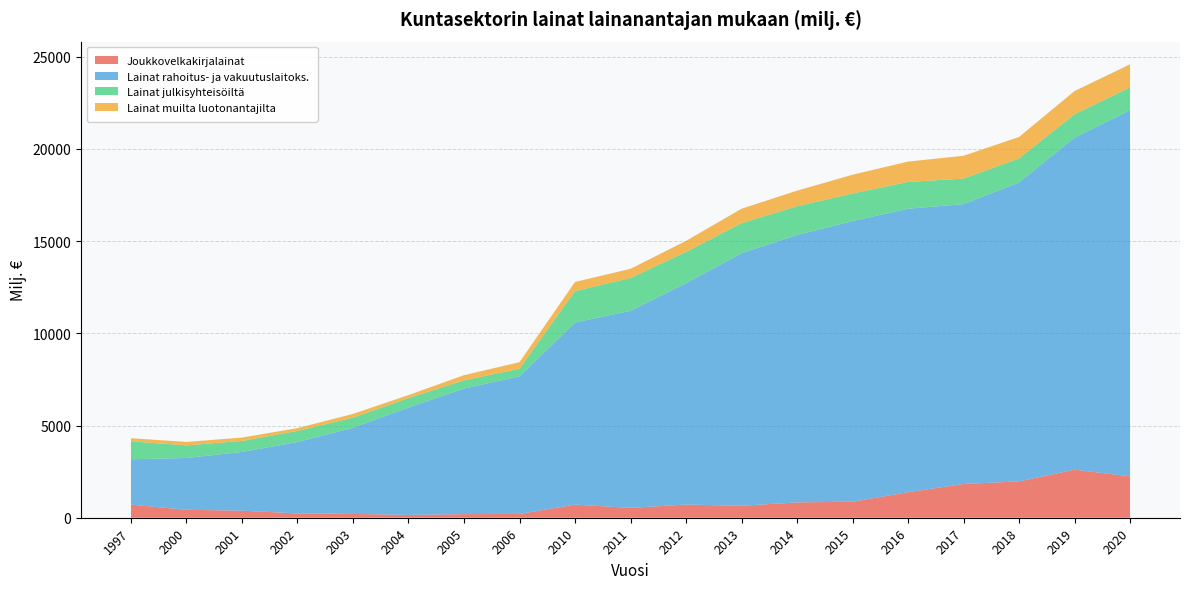

Reading left to right, transcribe all the data shown in this chart.

Joukkovelkakirjalainat: 711.9	430.1	382.5	234.5	206.8	154.8	194.6	205.3	712.5	534.5	715.0	649.3	832.2	869.8	1384.3	1832.0	1971.3	2609.2	2242.2
Lainat rahoitus- ja vakuutuslaitoks.: 2460.4	2810.1	3184.9	3870.7	4675.9	5823.5	6810.4	7466.0	9875.1	10688.9	12005.2	13700.9	14501.1	15220.3	15377.1	15178.0	16213.8	18007.0	19860.2
Lainat julkisyhteisöiltä: 969.6	683.8	599.0	603.3	548.0	511.5	446.7	411.4	1706.4	1778.4	1697.5	1625.7	1558.8	1494.9	1450.3	1386.0	1304.9	1269.8	1238.9
Lainat muilta luotonantajilta: 170.9	188.2	181.4	152.9	201.4	163.5	280.2	356.3	495.0	499.5	598.5	784.2	847.4	1020.3	1105.1	1237.0	1161.9	1258.1	1253.0